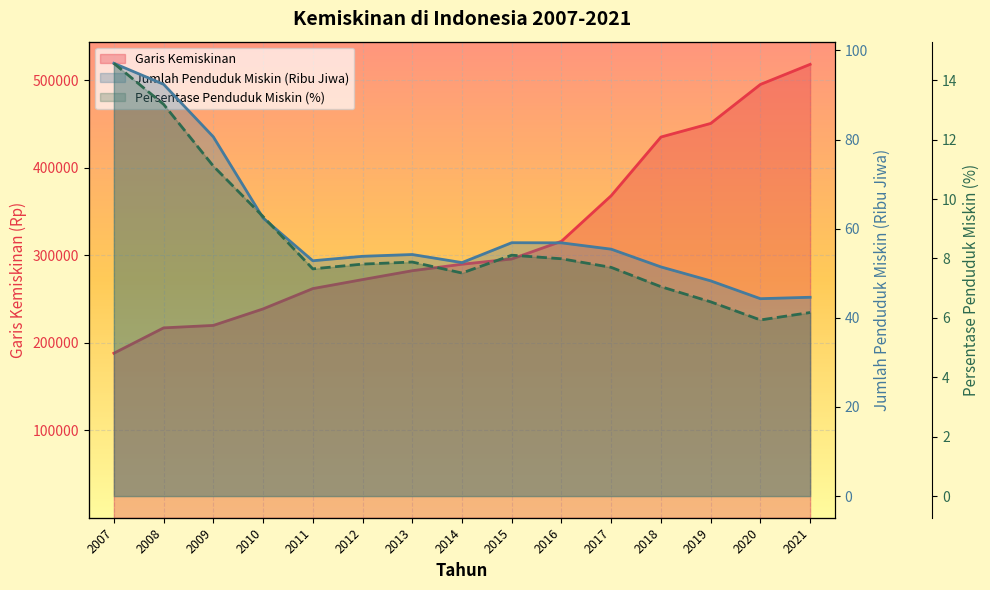

Which series changed the most between 2011 and 2018?

Garis Kemiskinan